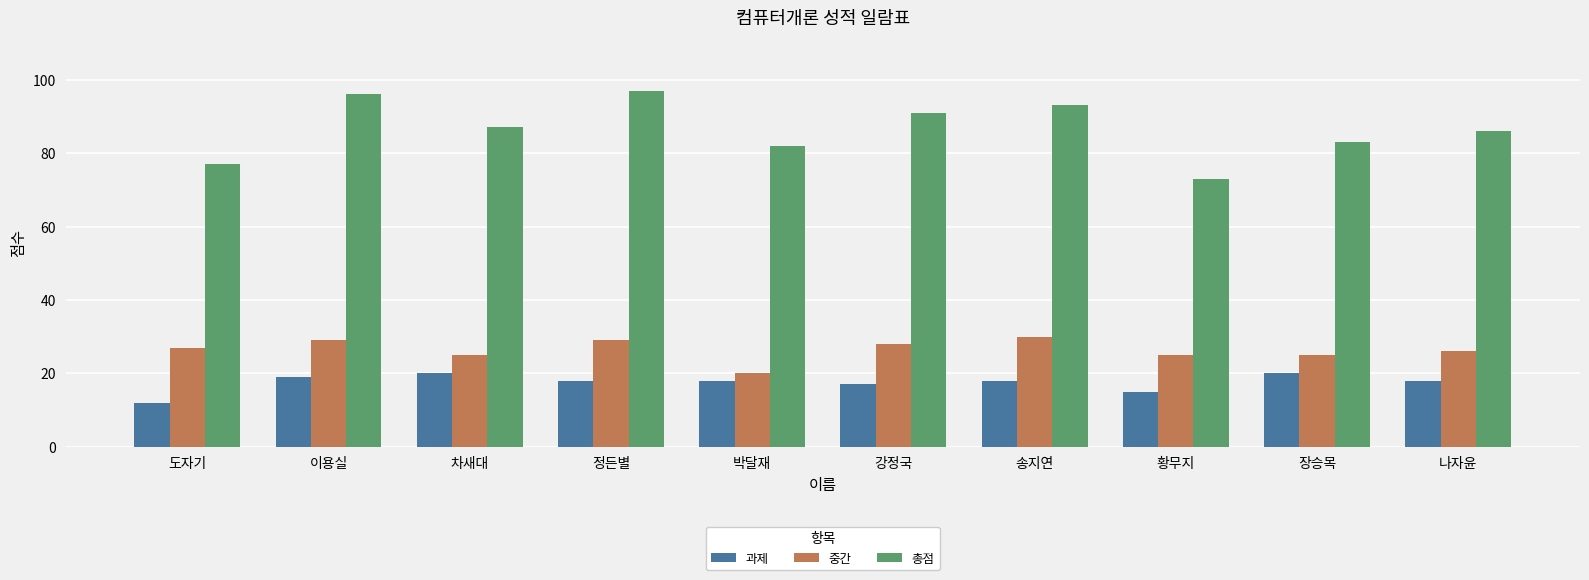

How many bars are there in total?

30